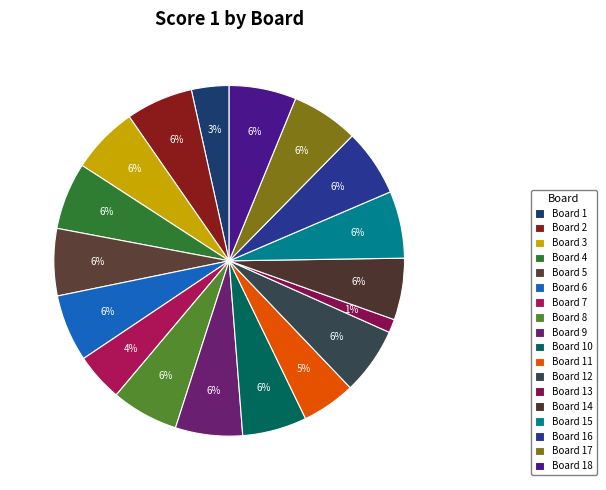

Which slice is the smallest?

Board 13